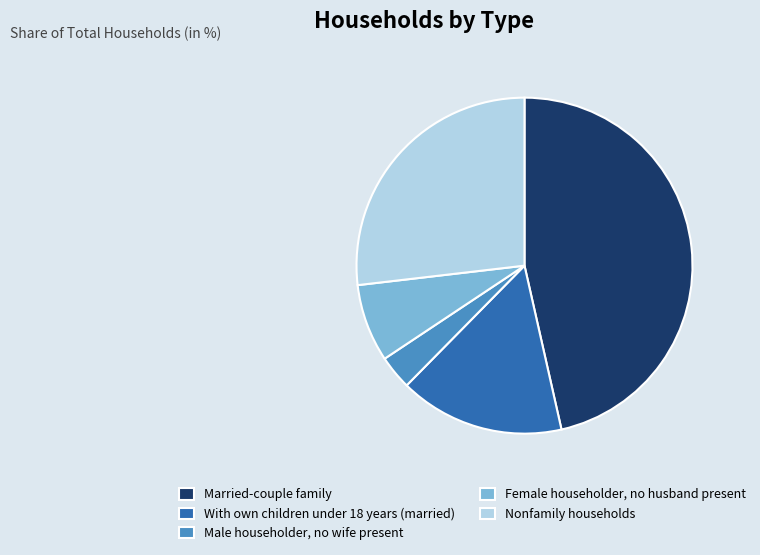

The Female householder, no husband present slice represents 2% of the pie. True or false?

False